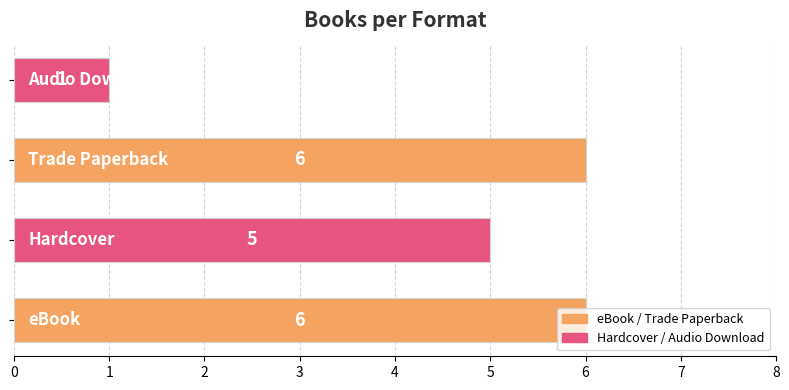

What is the maximum value shown in the chart?

6